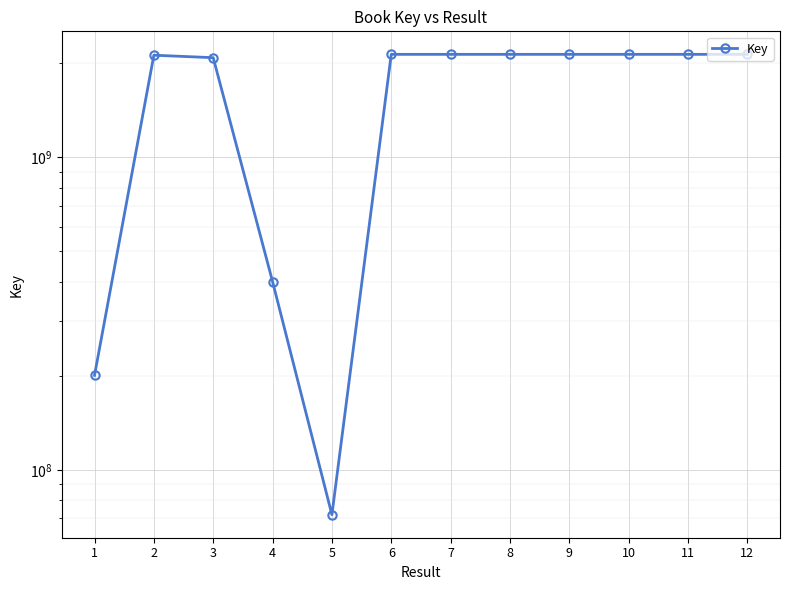

Rank the categories by value from lowest to highest.

5, 1, 4, 3, 2, 7, 11, 8, 6, 12, 9, 10